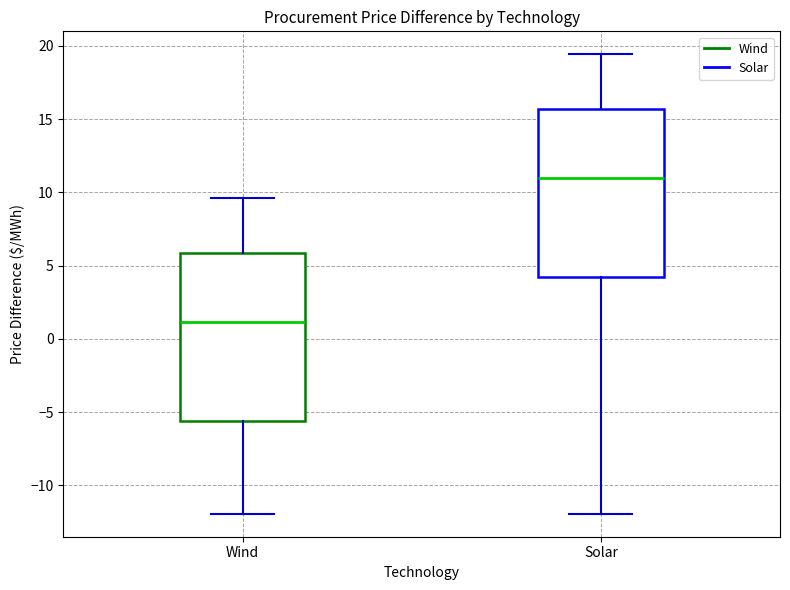

Which box's median line is the highest?

Solar